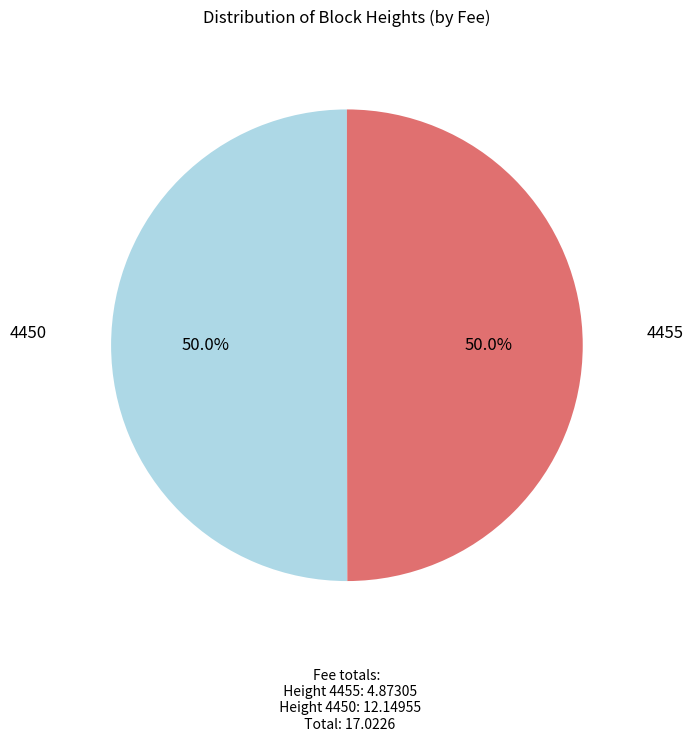

True or false: 4450 accounts for 56% of the total.

False